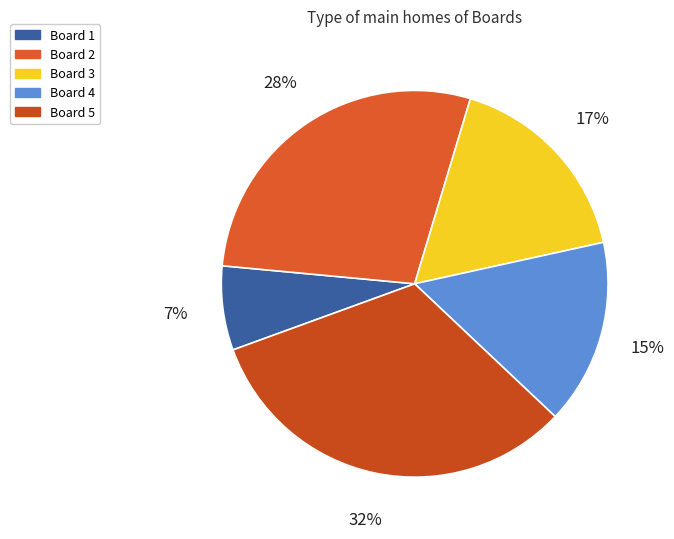

True or false: Board 2 accounts for 19% of the total.

False